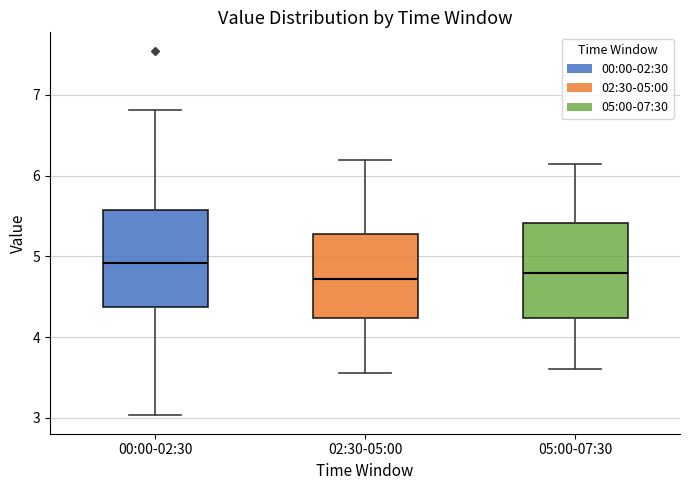

Reading left to right, transcribe this box plot: for each box, give where its median line is, the range the box spans, and where its two whiskers end, as read against the y-axis. The values are not printed on the chart, so give them approximately, as read against the axis.

00:00-02:30: median 4.9, box 4.4 to 5.6, whiskers 3.0 to 6.8
02:30-05:00: median 4.7, box 4.2 to 5.3, whiskers 3.6 to 6.2
05:00-07:30: median 4.8, box 4.2 to 5.4, whiskers 3.6 to 6.2